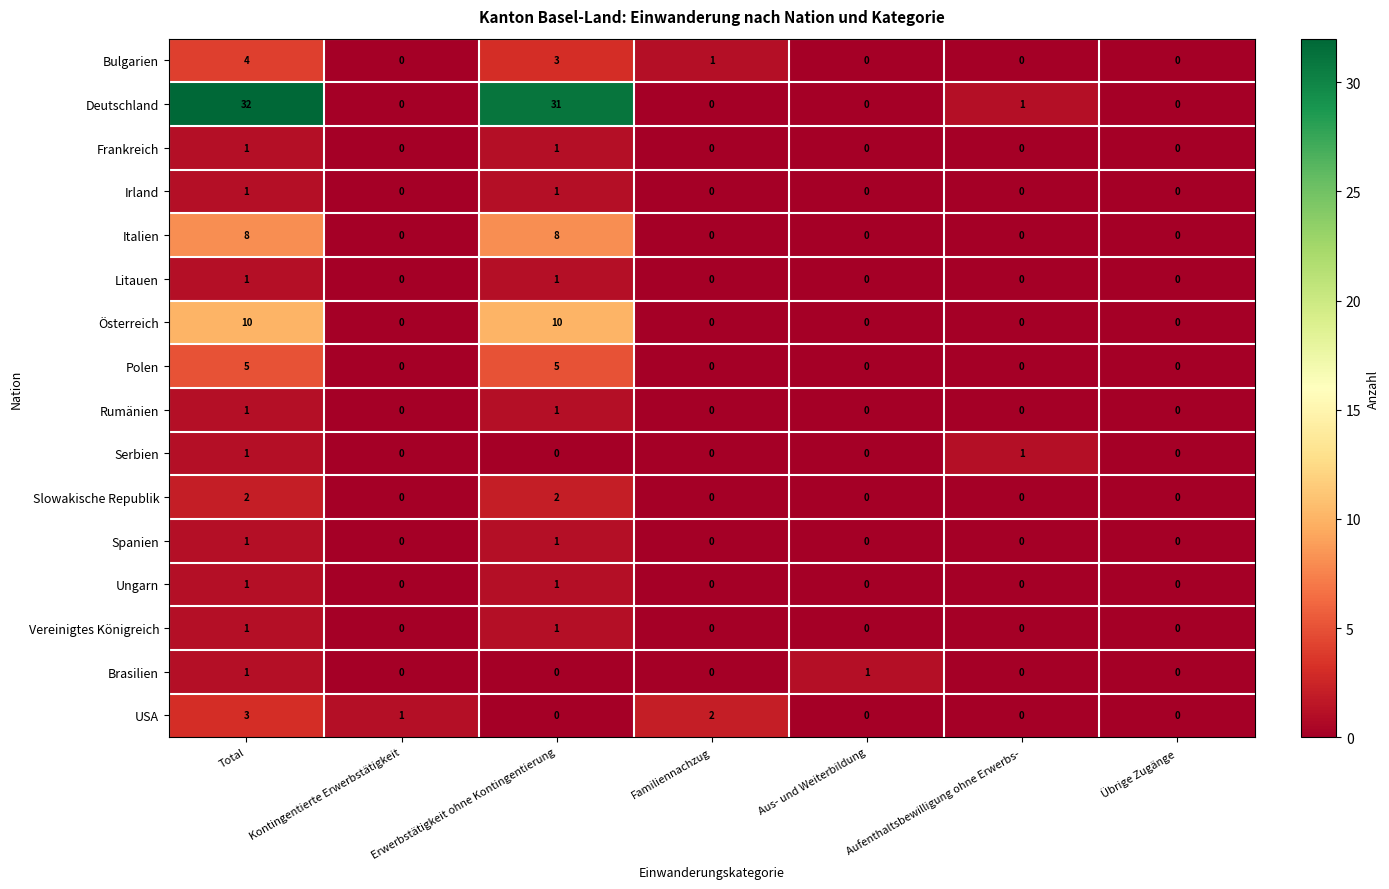

Which series has the largest range (max minus min)?

Deutschland